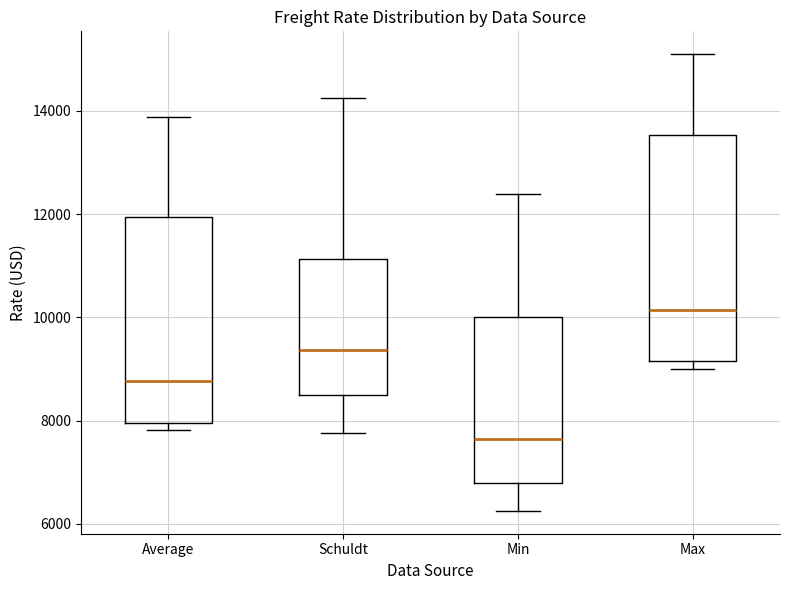

Which box is the tallest, from its lower edge to its upper edge?

Max